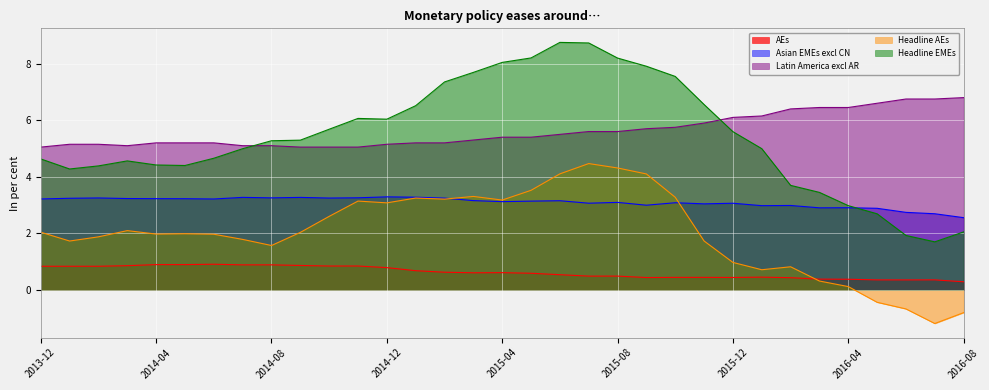

Does the chart display data point markers on the line(s)?

No